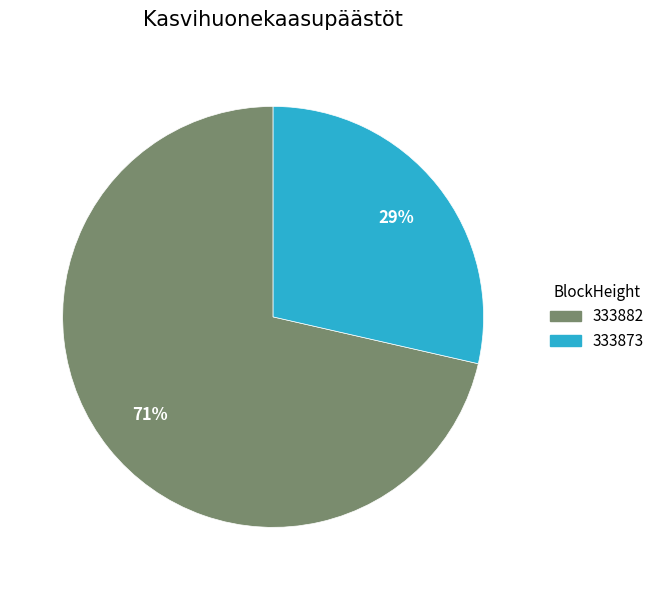

Between 333873 and 333882, which is larger?

333882